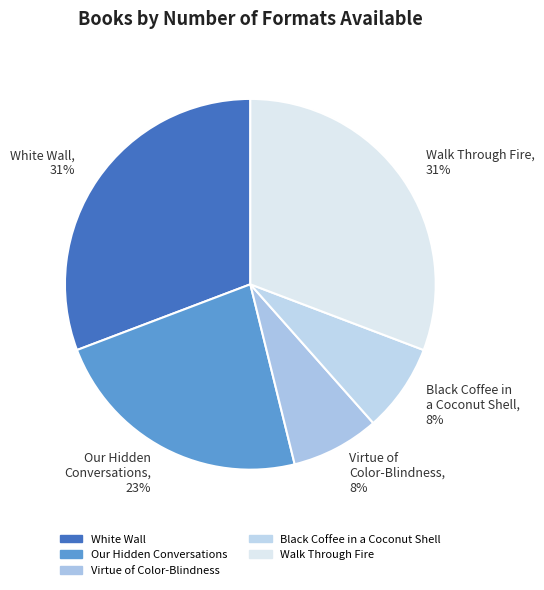

How many slices are in this pie chart?

5